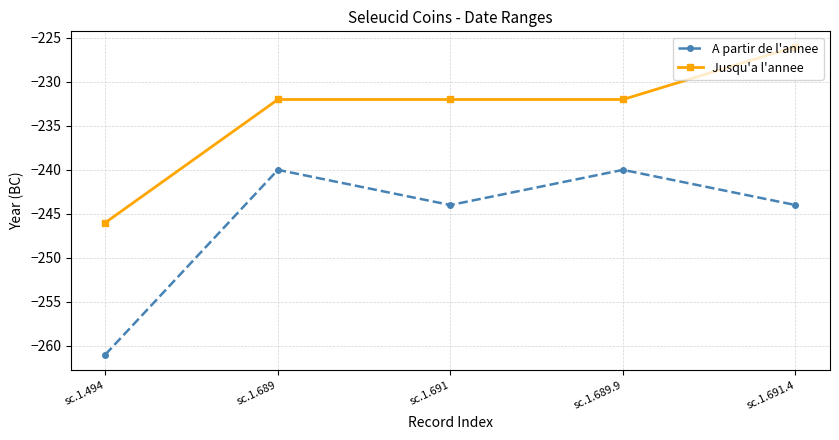

What are all the series names shown in the legend?

A partir de l'annee, Jusqu'a l'annee